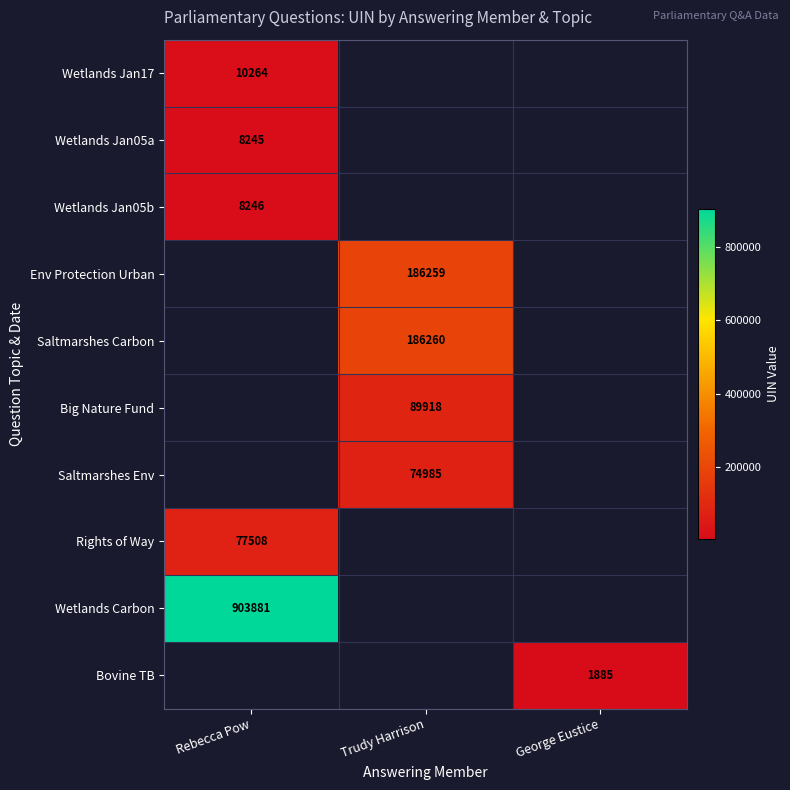

Is the value of Wetlands Jan17 at Rebecca Pow greater than the value of Rights of Way at Rebecca Pow?

No